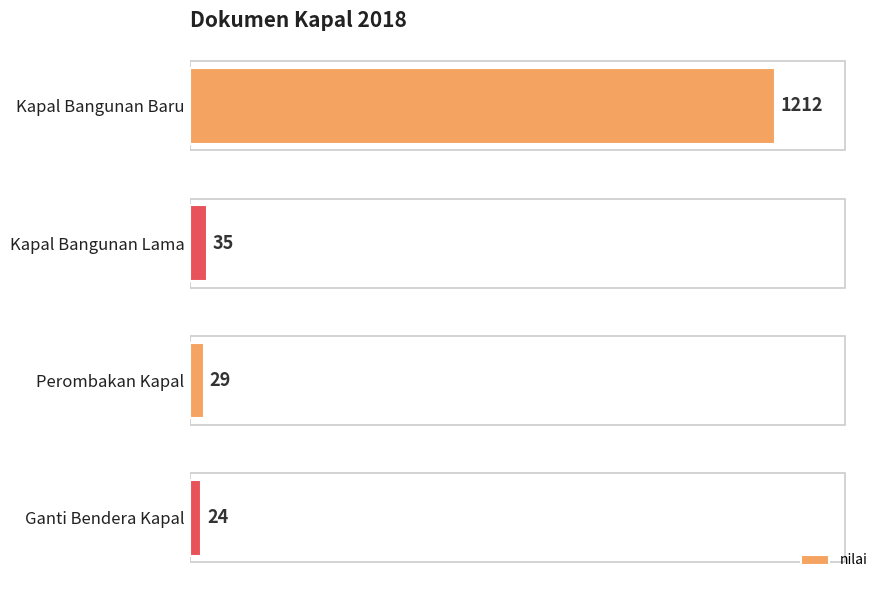

How many data points are less than 35?

2